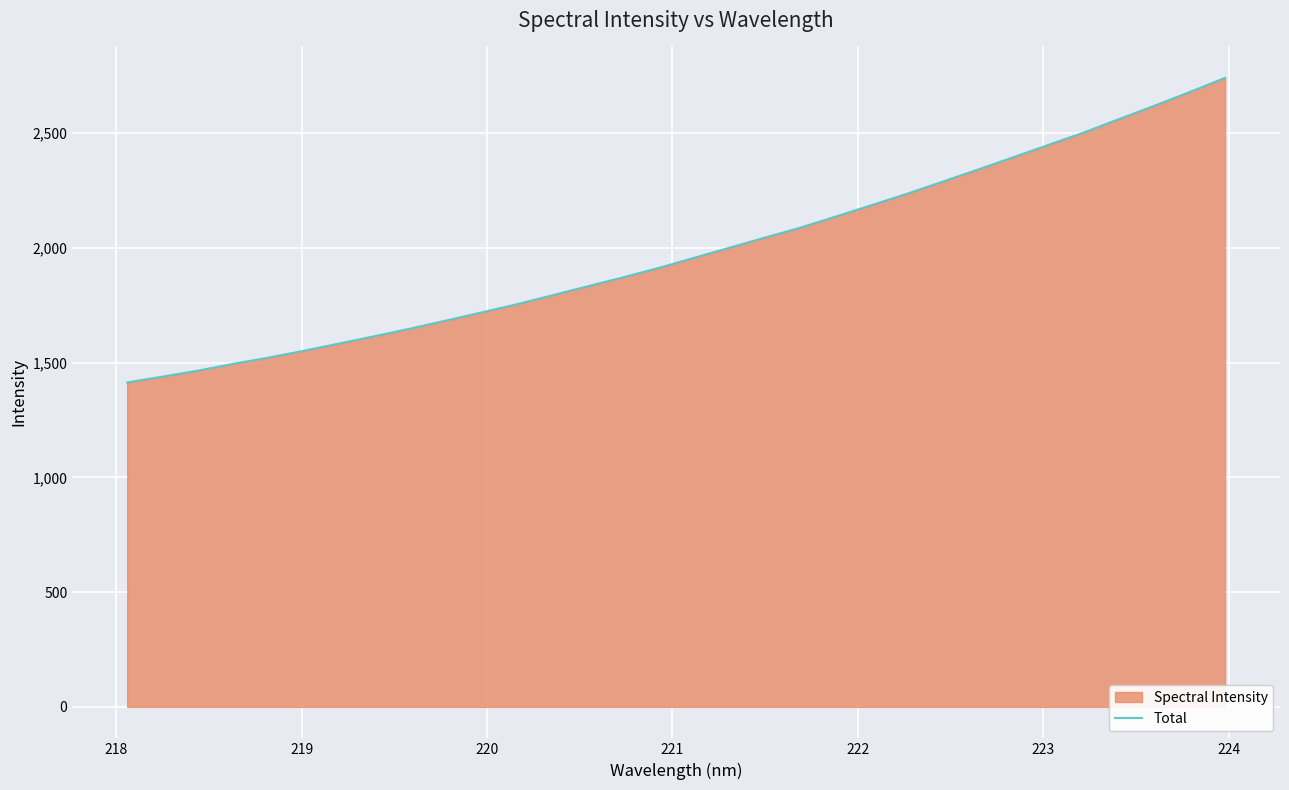

What is the greatest value displayed?

2741.2